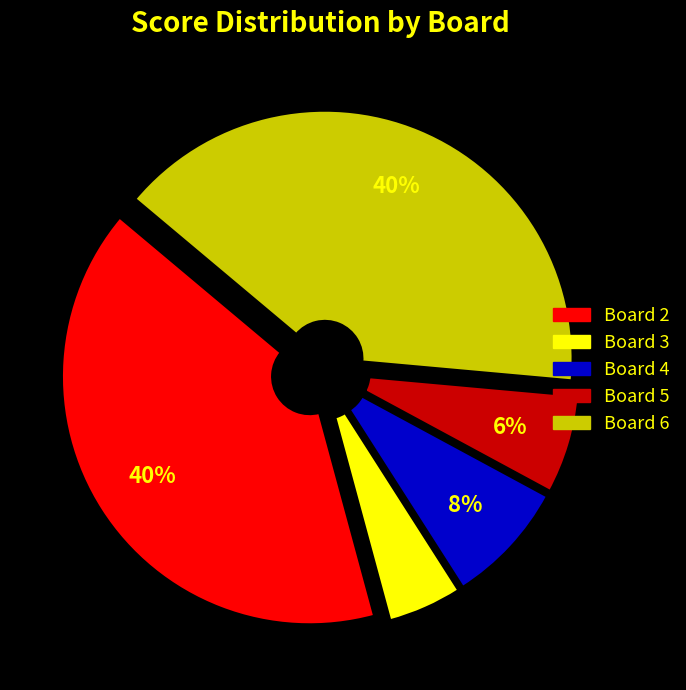

To the nearest percent, what is the difference between the largest and smallest slice percentages?

35%